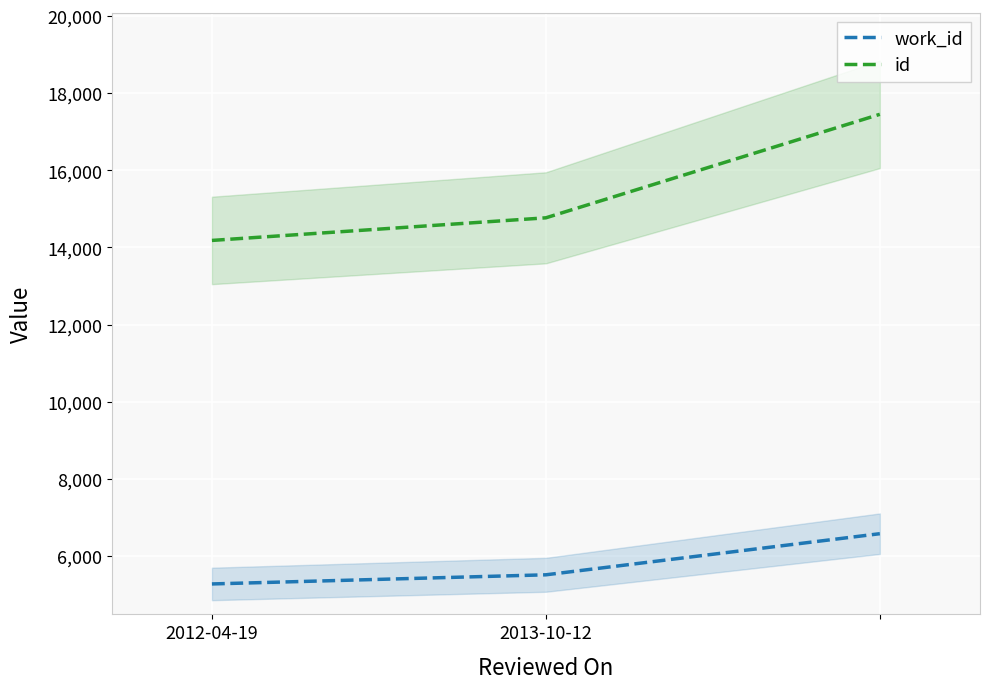

Is the value of id at 2013-10-12 greater than the value of work_id at 2012-04-19?

Yes